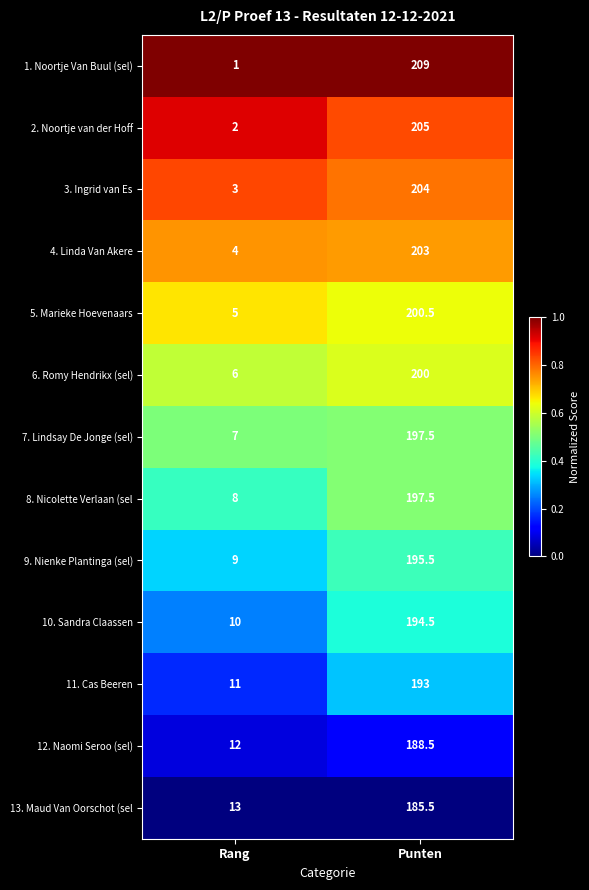

True or false: 4. Linda Van Akere has a value of 6.5 at Rang.

False